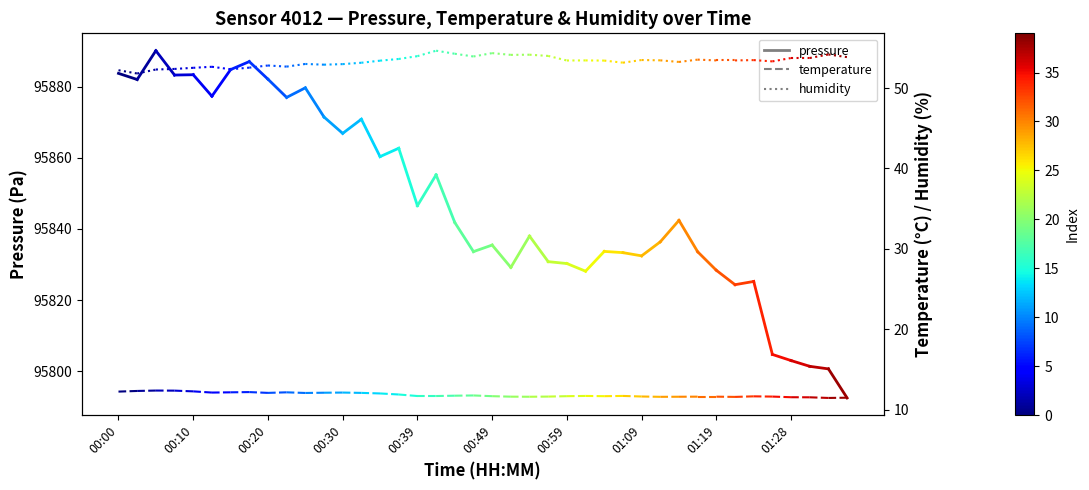

Which series has the largest range (max minus min)?

pressure